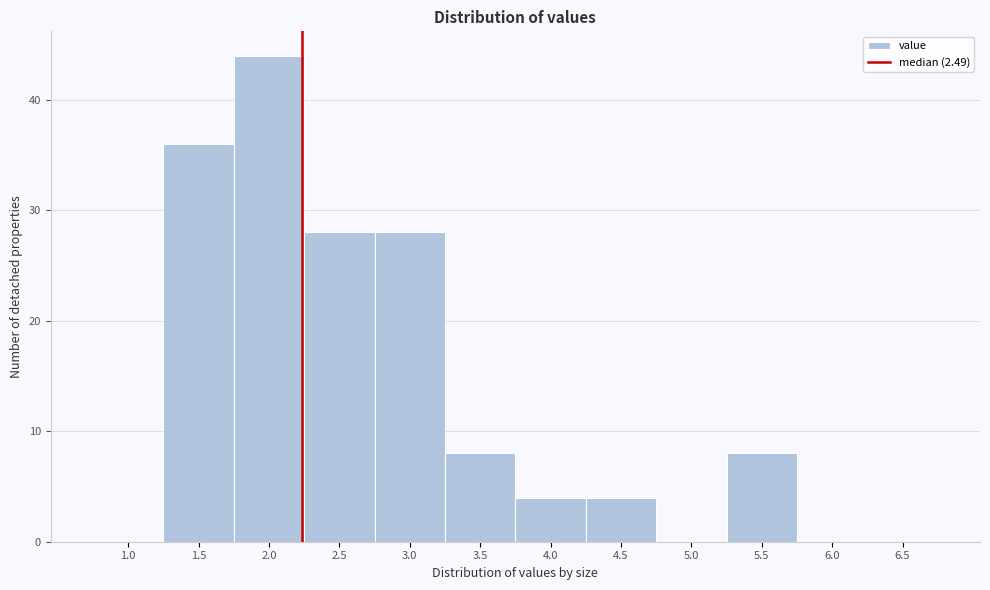

Reading left to right, extract all data points from this chart.

1.0=0	1.5=36	2.0=44	2.5=28	3.0=28	3.5=8	4.0=4	4.5=4	5.0=0	5.5=8	6.0=0	6.5=0